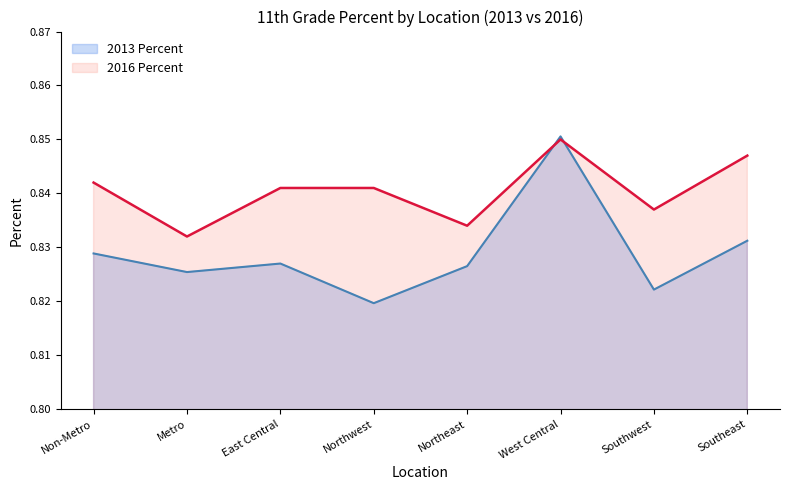

Where do 2016 Percent and 2013 Percent first cross each other?

Northeast and West Central